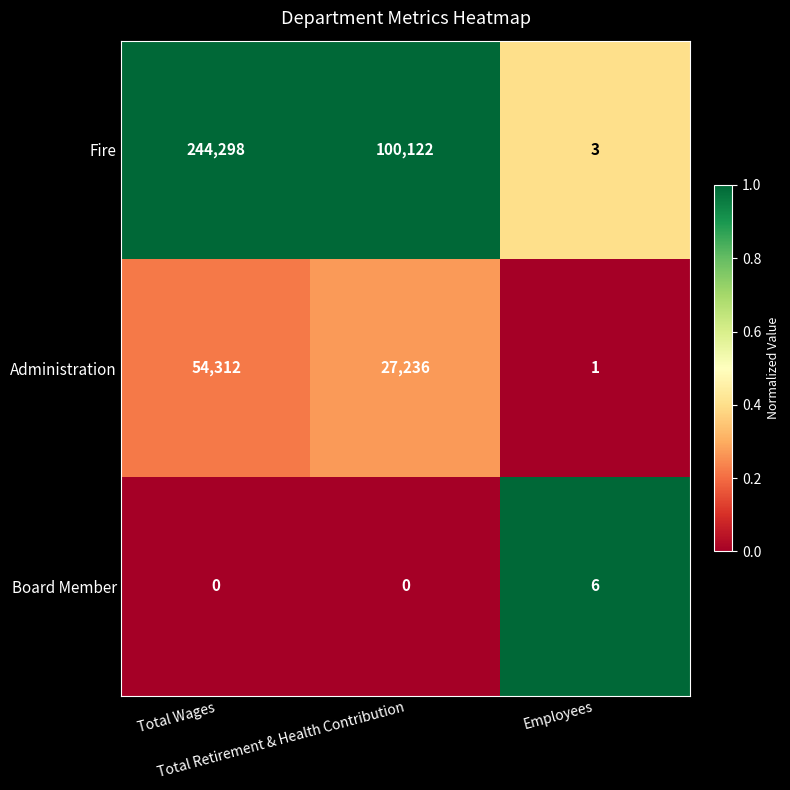

Which series has the largest range (max minus min)?

Fire